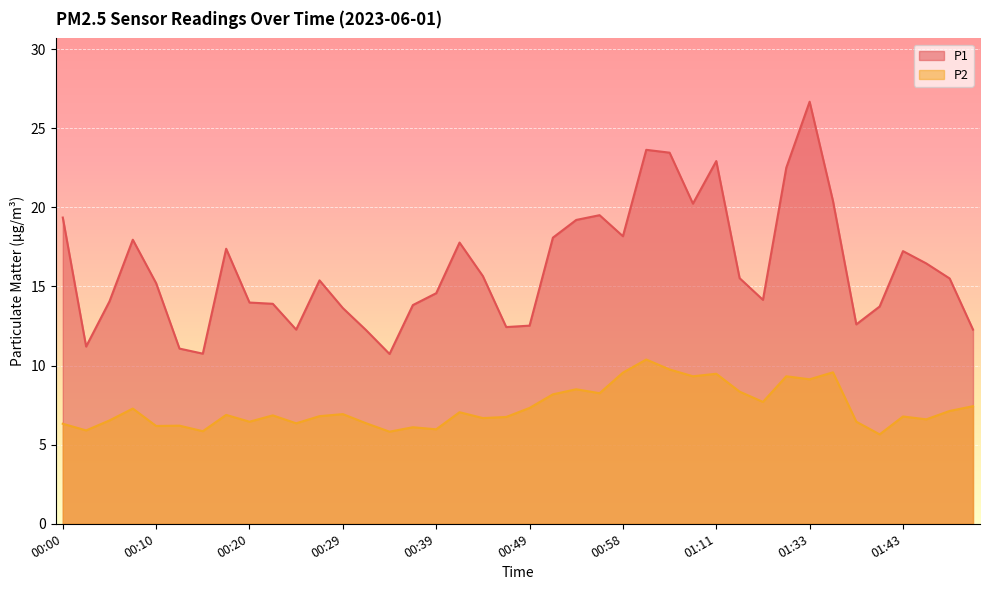

True or false: P1 and P2 cross at least once.

False